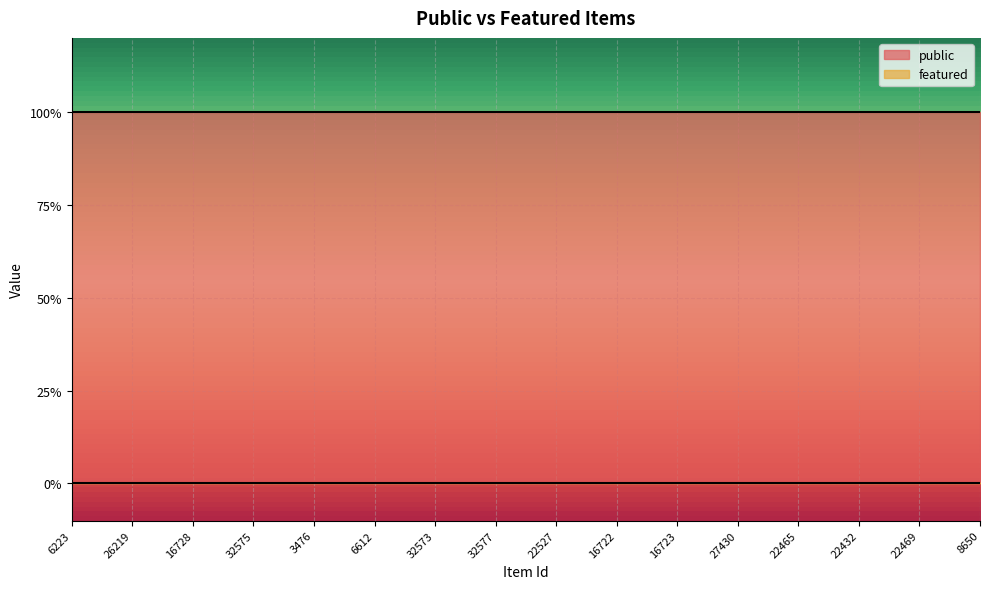

At how many categories does at least one series exceed 0?

16